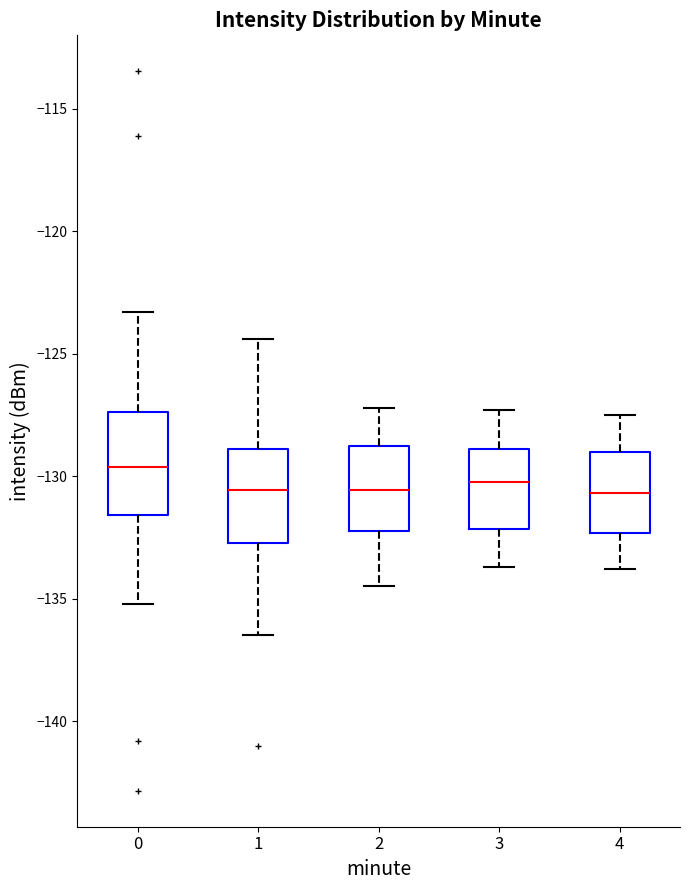

Reading left to right, transcribe this box plot: for each box, give where its median line is, the range the box spans, and where its two whiskers end, as read against the y-axis. The values are not printed on the chart, so give them approximately, as read against the axis.

0: median -129.5, box -131.5 to -127.5, whiskers -135.0 to -123.5
1: median -130.5, box -132.5 to -129.0, whiskers -136.5 to -124.5
2: median -130.5, box -132.0 to -129.0, whiskers -134.5 to -127.0
3: median -130.0, box -132.0 to -129.0, whiskers -133.5 to -127.5
4: median -130.5, box -132.5 to -129.0, whiskers -134.0 to -127.5